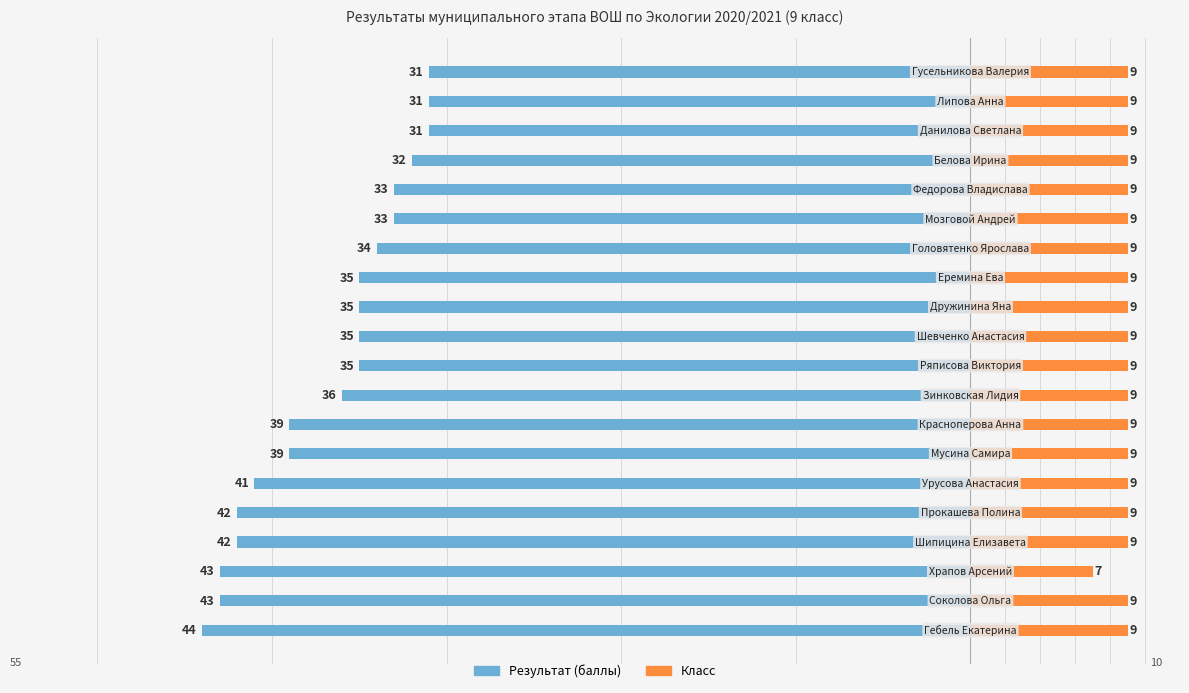

How many Класс values are between 9 and 10?

19